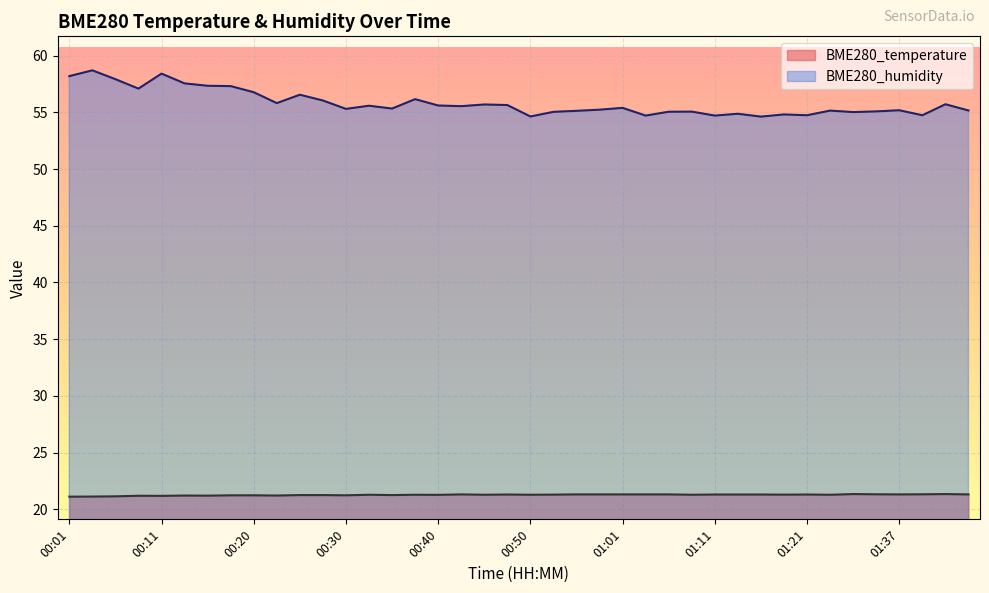

True or false: BME280_temperature and BME280_humidity cross at least once.

False